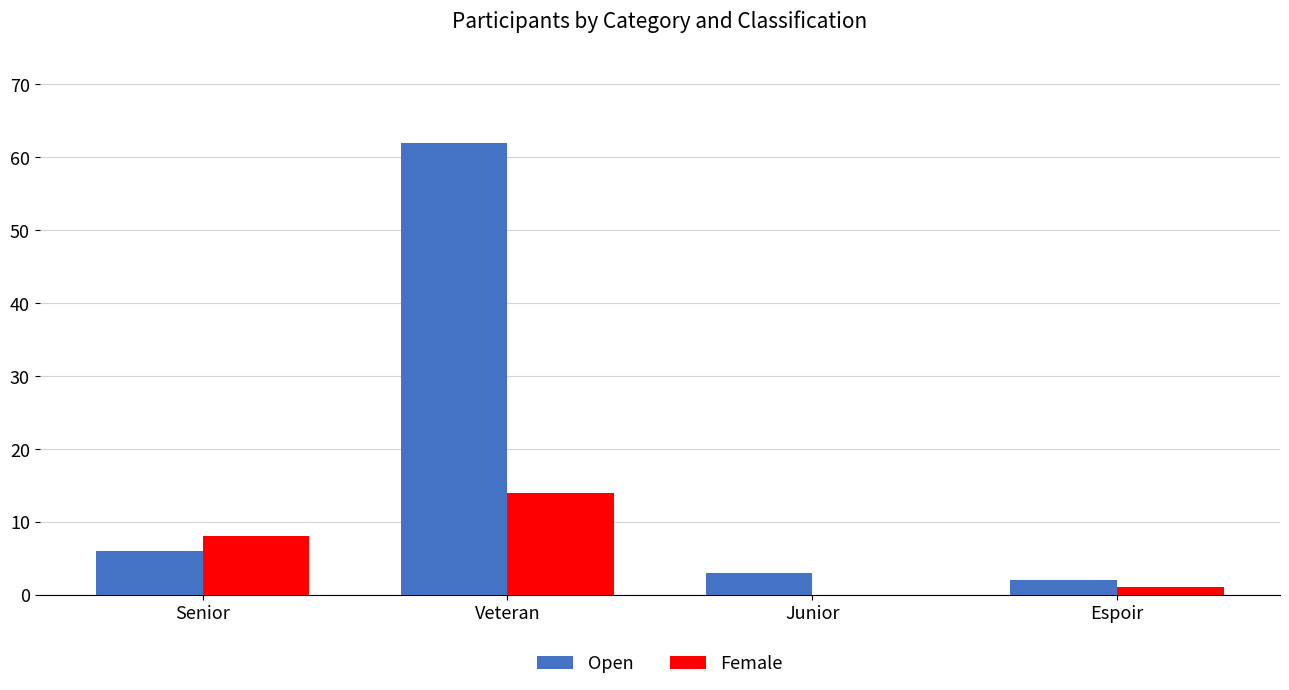

Which series changed the most between Veteran and Espoir?

Open